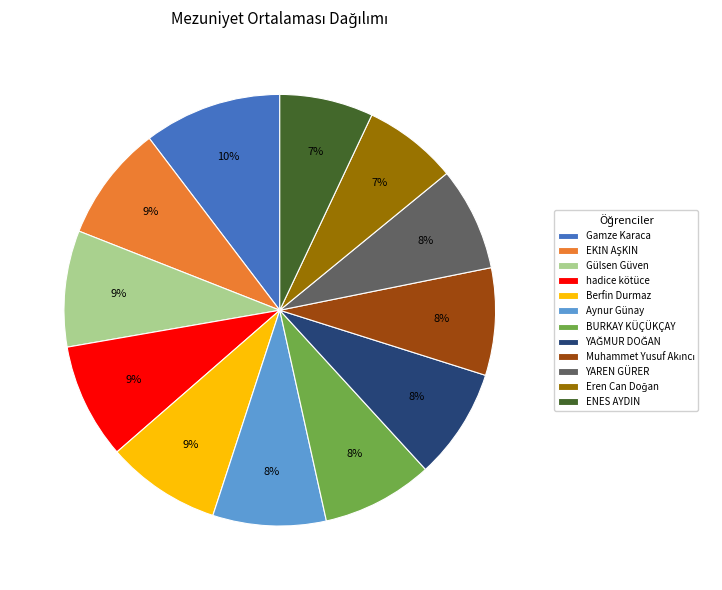

Which slice is the largest?

Gamze Karaca